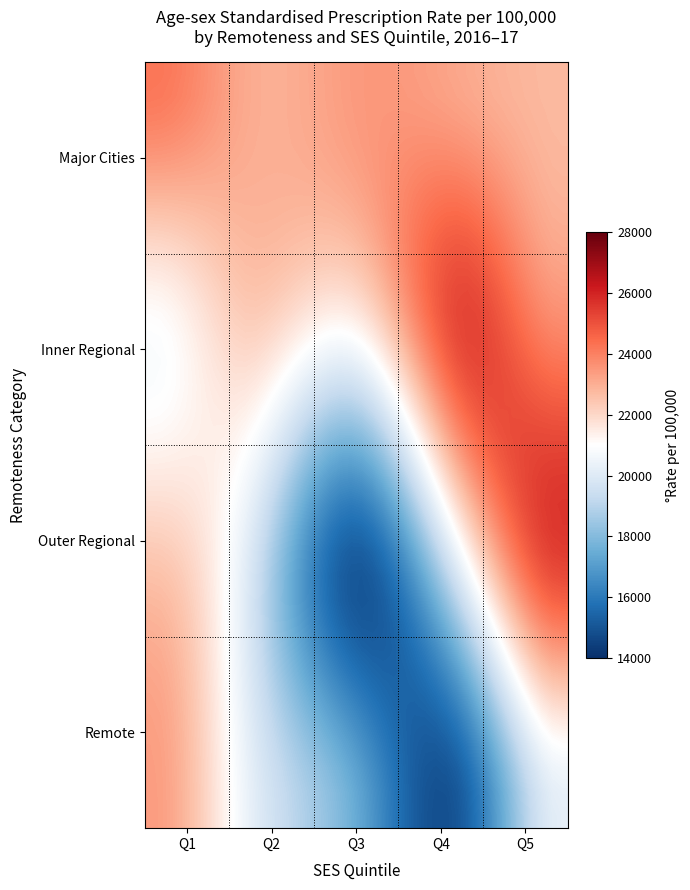

At how many categories does at least one series exceed 18735?

40